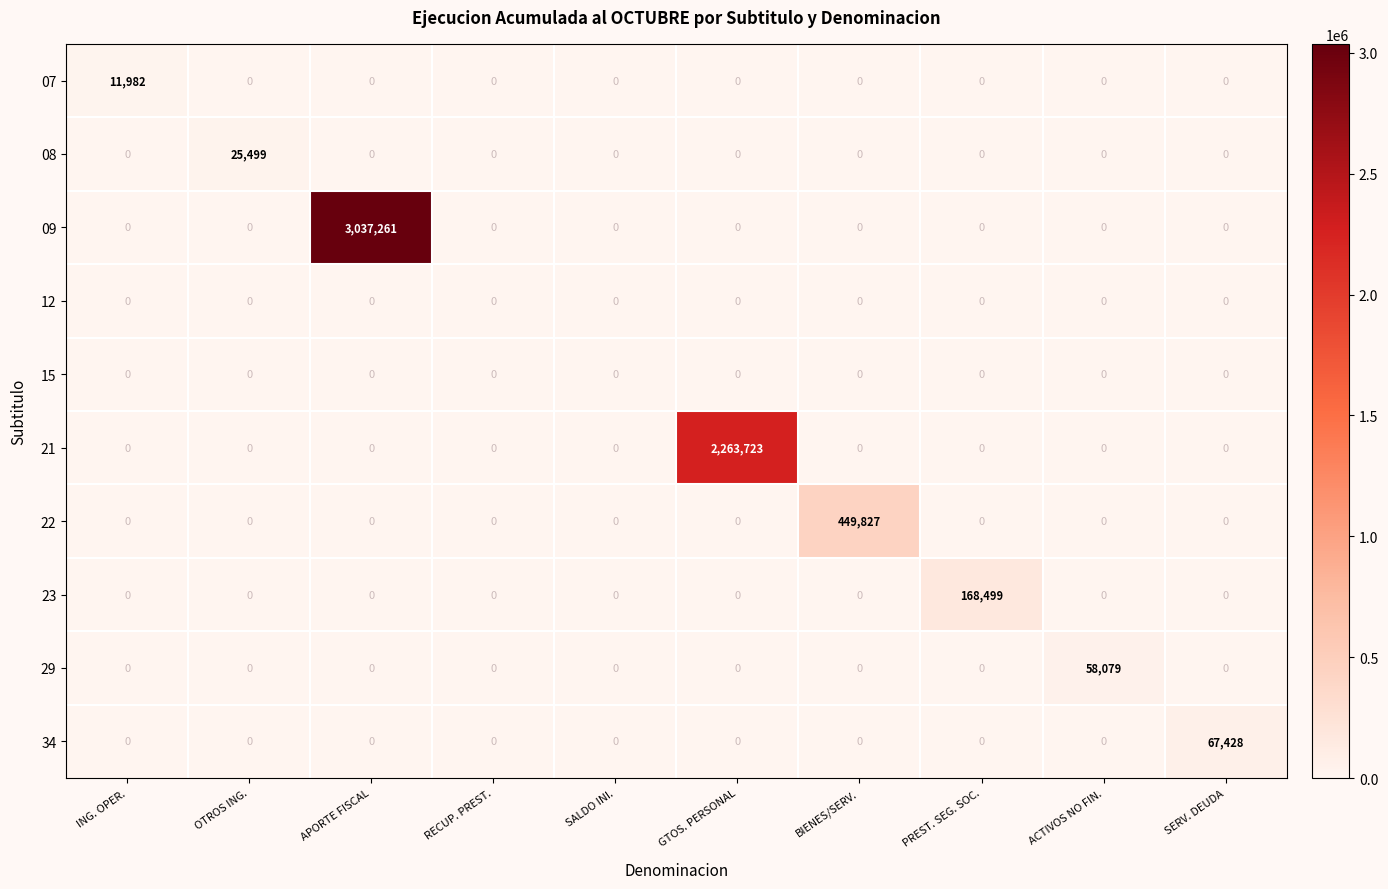

Which series has the largest total across all categories?

09